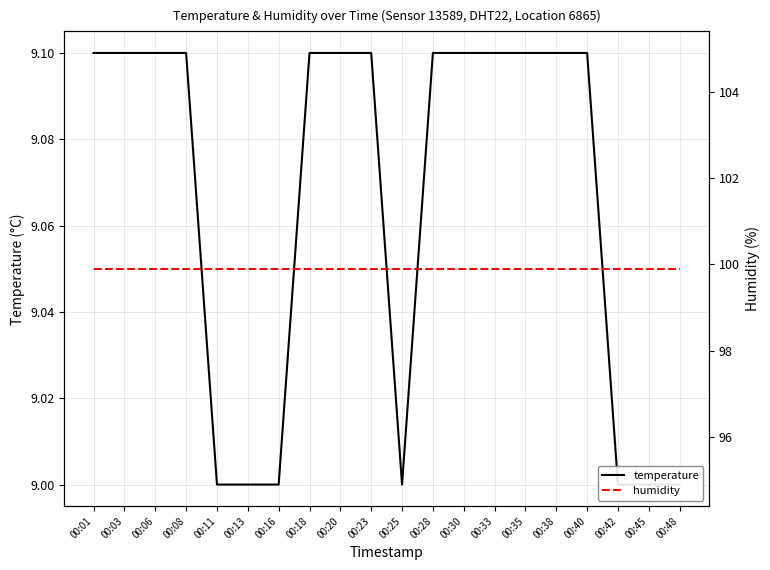

True or false: humidity has a value of 136.5 at 00:45.

False